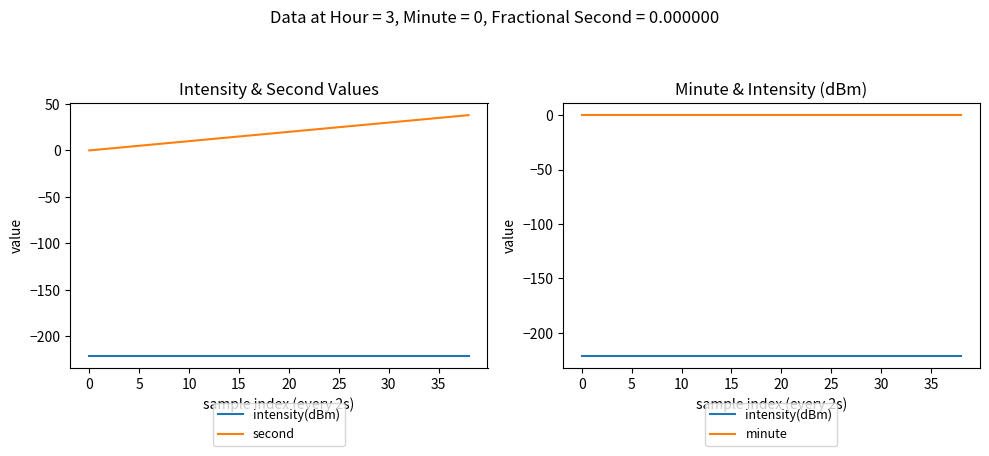

How many data points in second are less than 20?

10